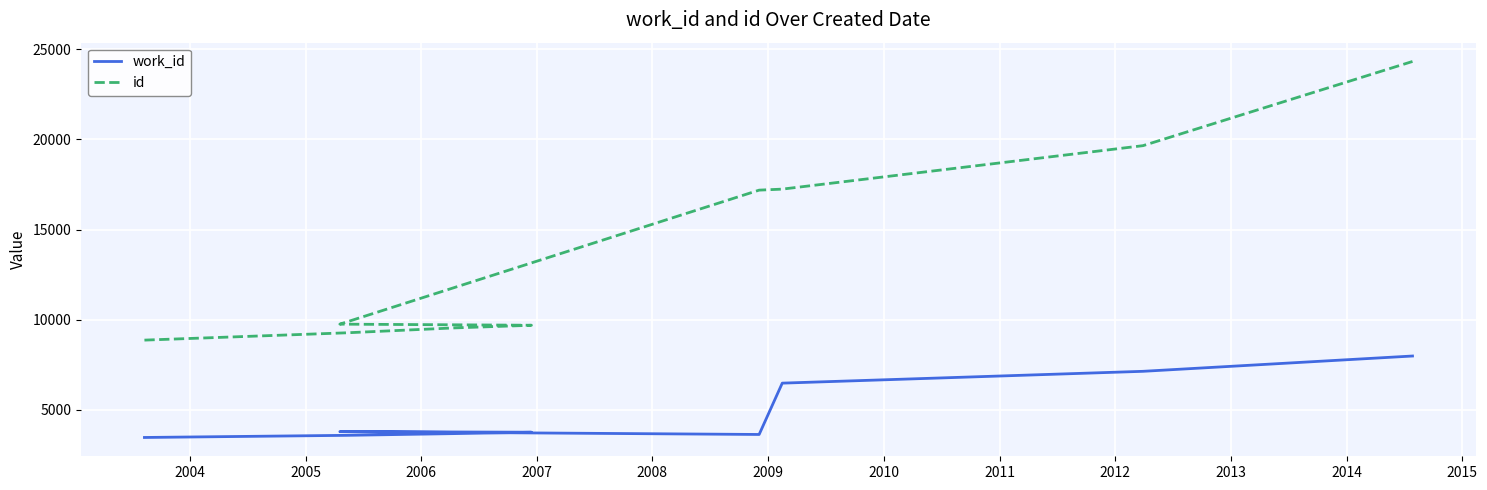

Is the value of work_id at 2011 greater than the value of id at 2006?

No